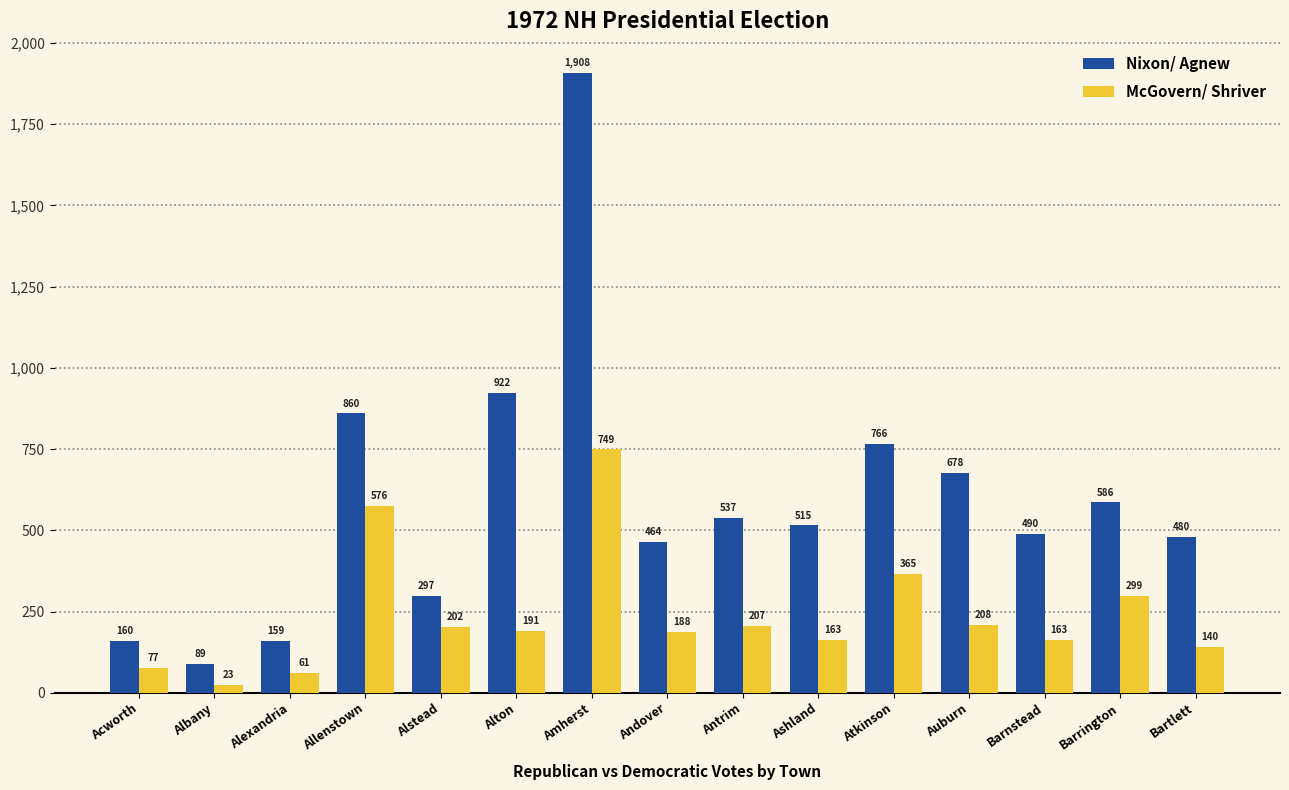

The value of McGovern/ Shriver at Barrington is 299. True or false?

True